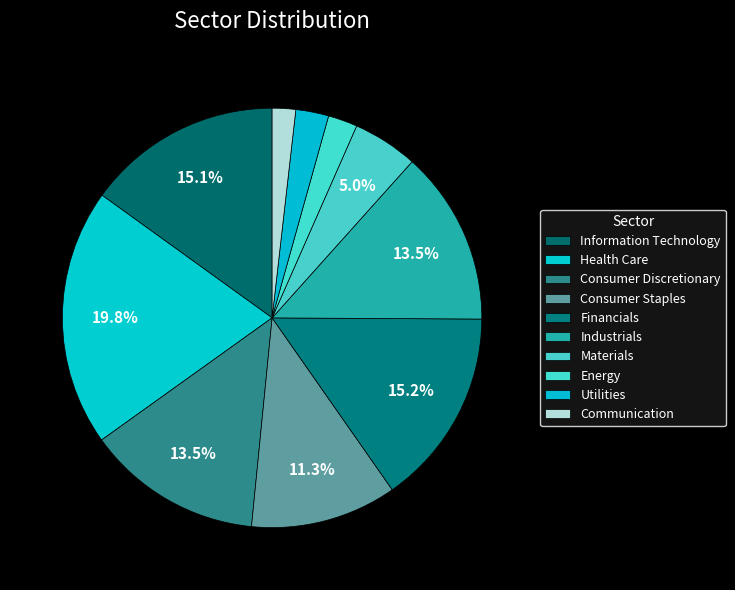

Count the number of slices in the pie.

10